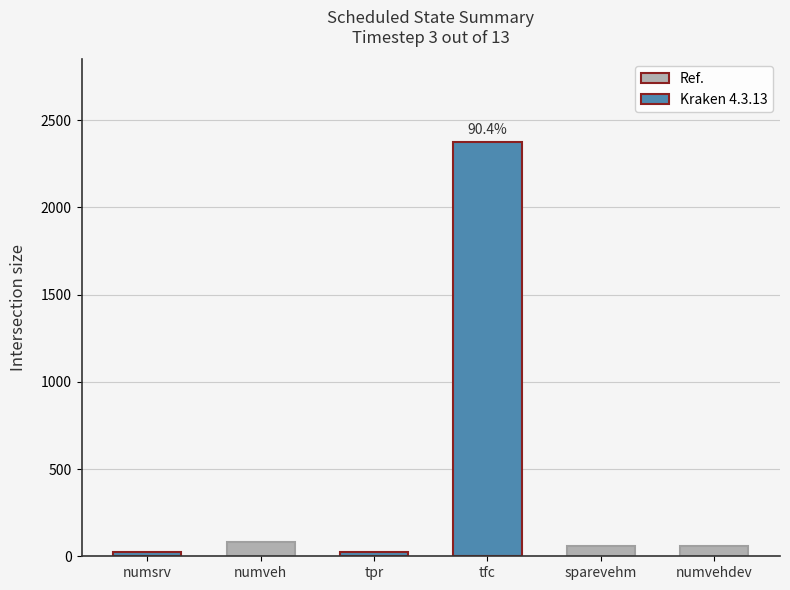

At which label does the data first exceed 61?

numveh